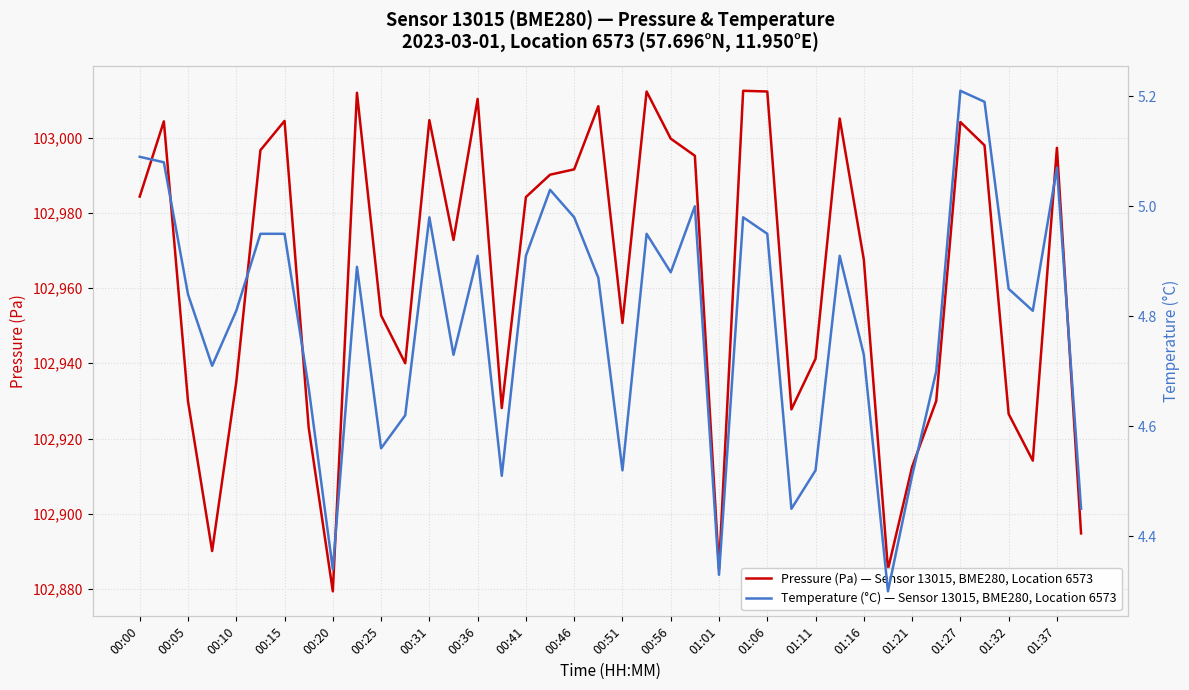

True or false: Pressure (Pa) — Sensor 13015, BME280, Location 6573 has a value of 166721.9 at 00:36.

False